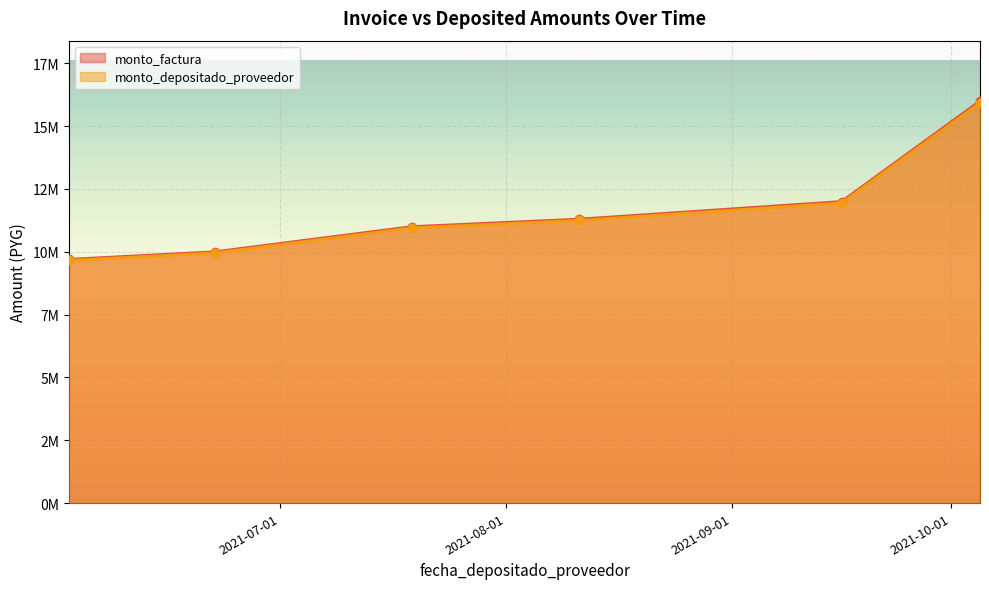

What are all the series names shown in the legend?

monto_factura, monto_depositado_proveedor